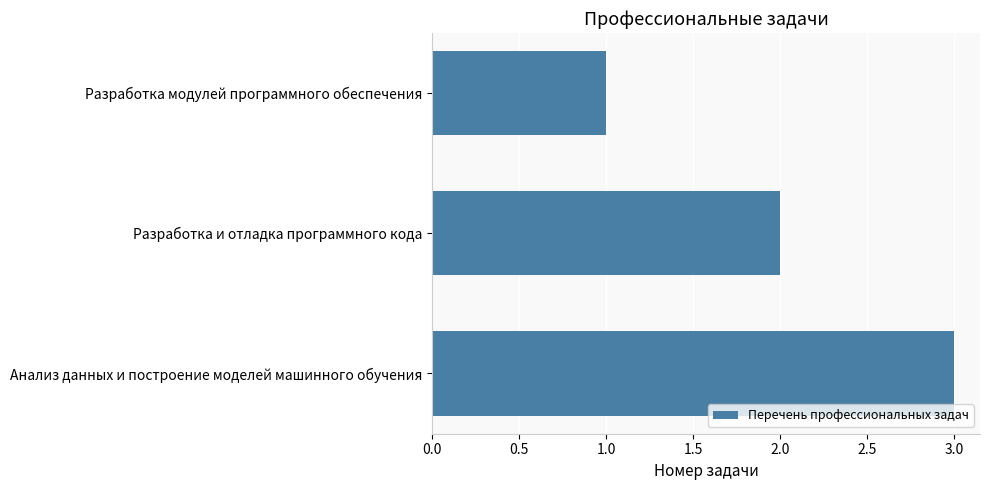

What is the greatest value displayed?

3